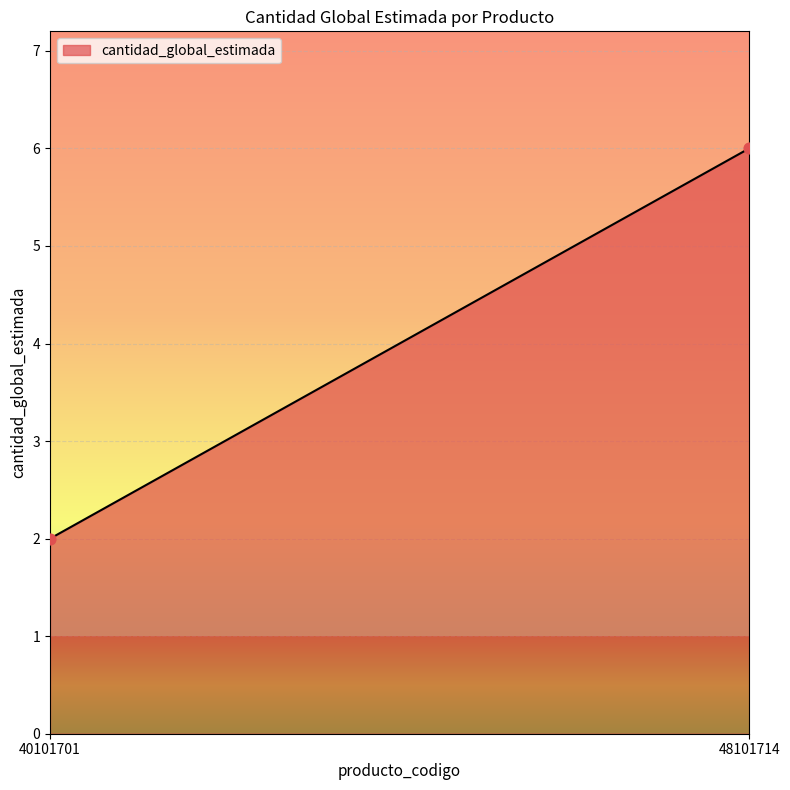

What is the range of Y values (max minus min)?

4